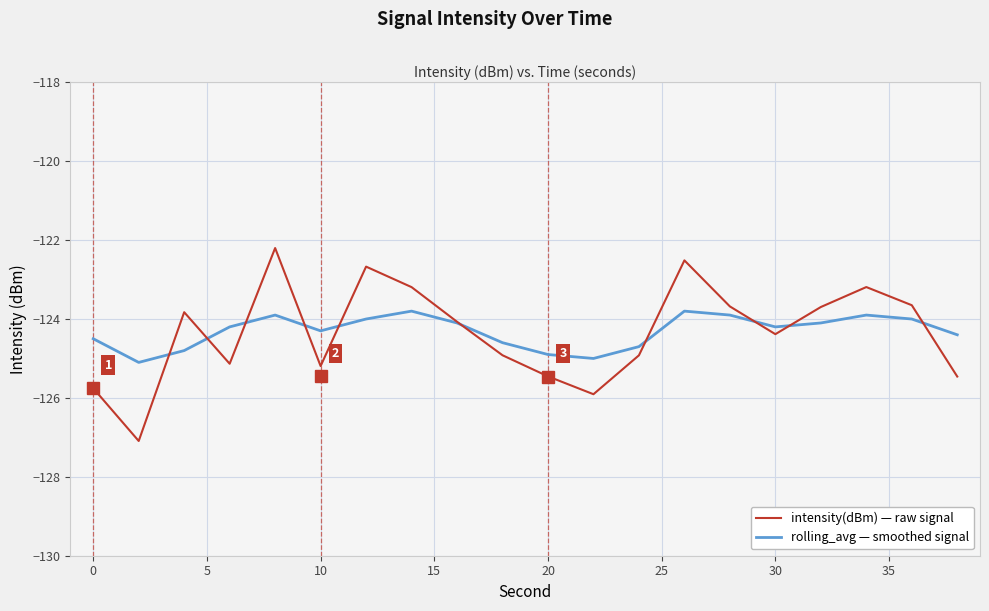

What is the minimum value for intensity(dBm) — raw signal?

-127.1